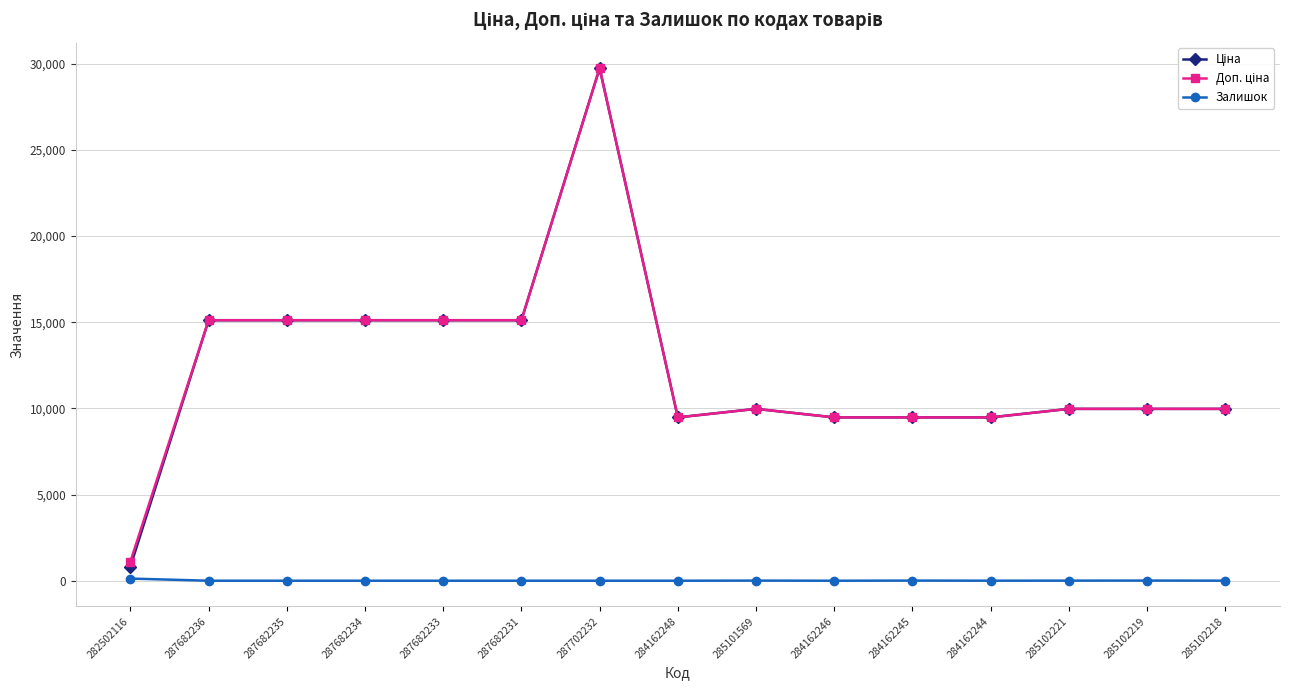

True or false: Залишок has a value of 0.0 at 287702232.

True